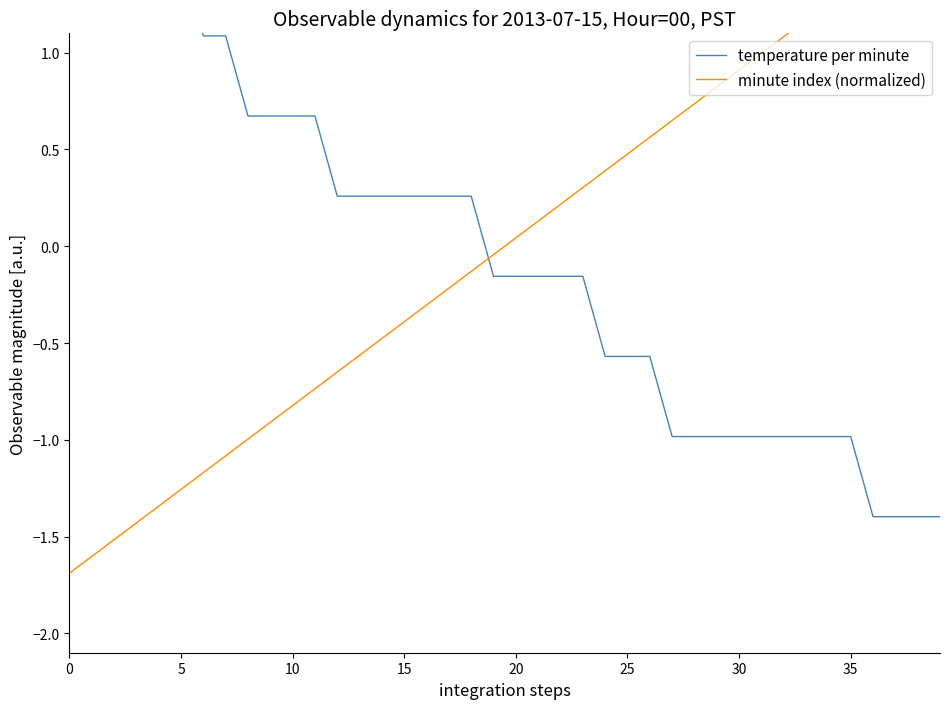

What are all the series names shown in the legend?

temperature per minute, minute index (normalized)